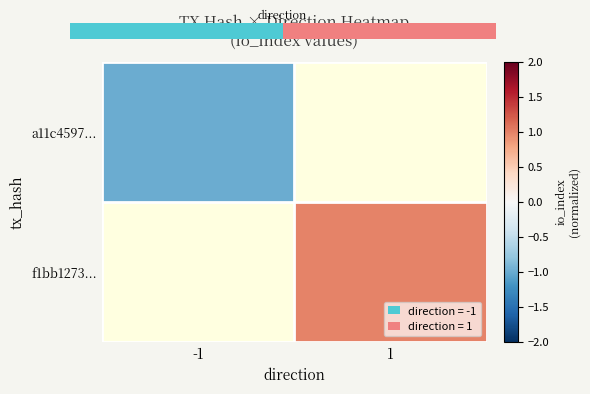

How many series are shown in this chart?

2